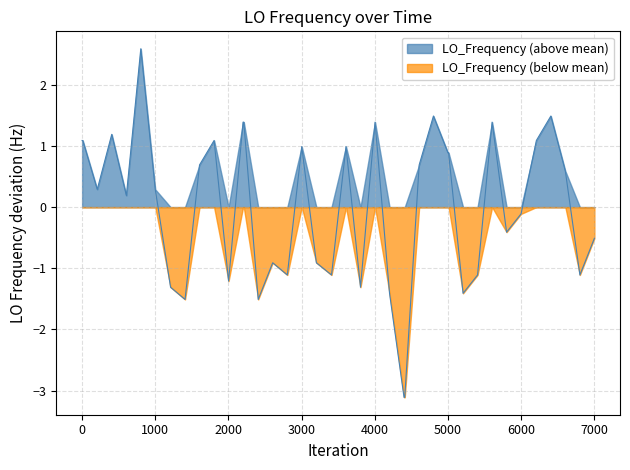

The value of LO_Frequency (below mean) at 5000 is 1.9. True or false?

False